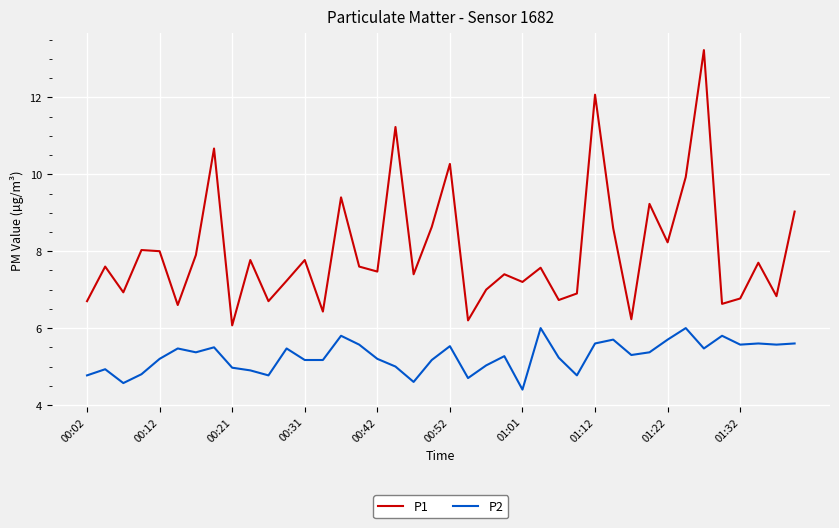

What is the greatest value displayed?

13.2